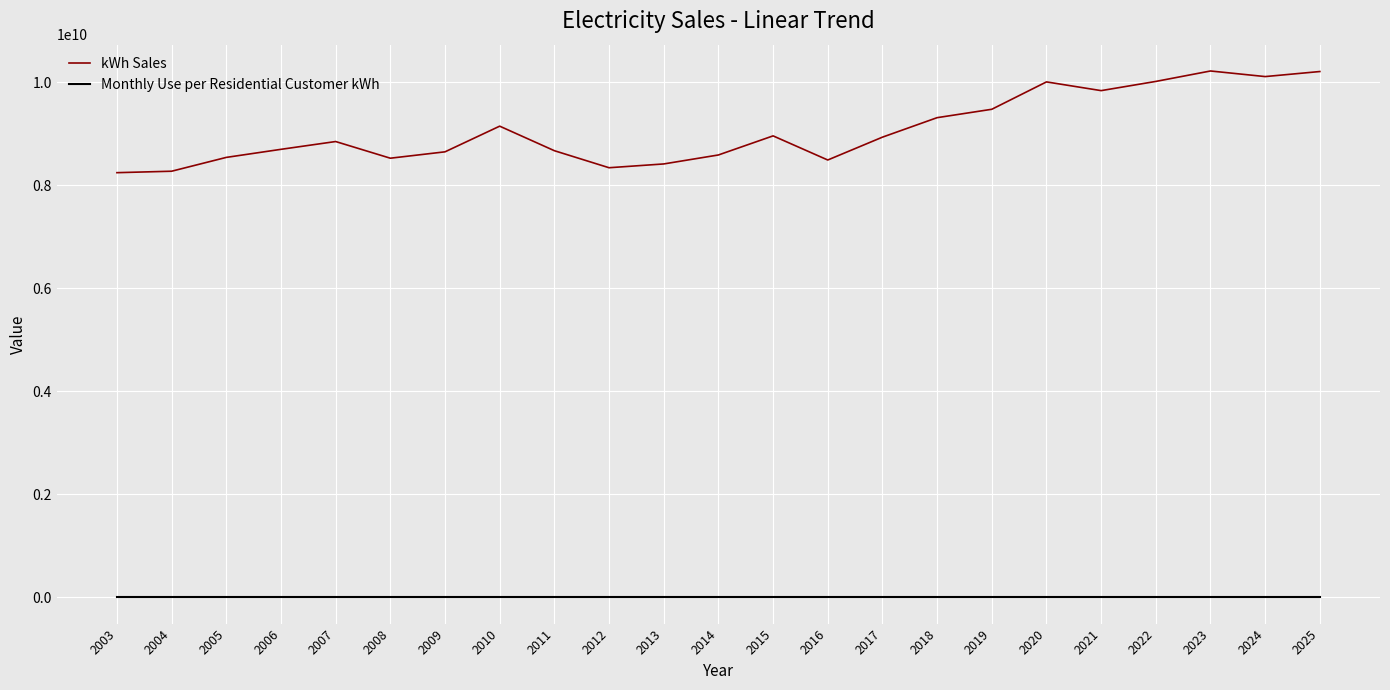

Between 2003 and 2015, which series saw the biggest shift?

kWh Sales